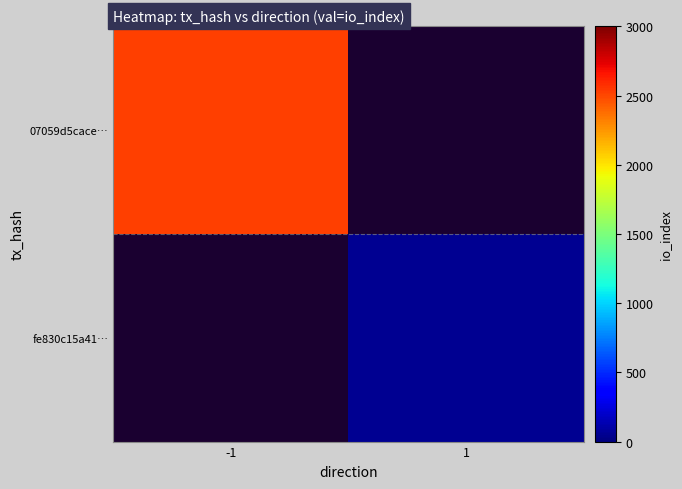

Which category has the lowest value in the 07059d5cace… series?

-1